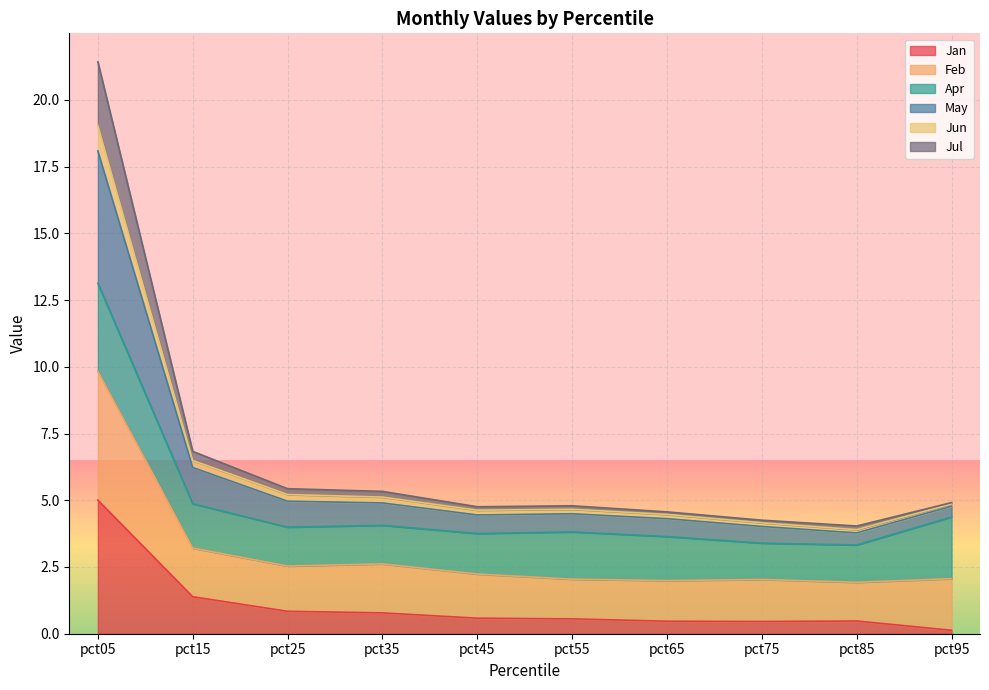

What is the maximum value for Jan?

5.0